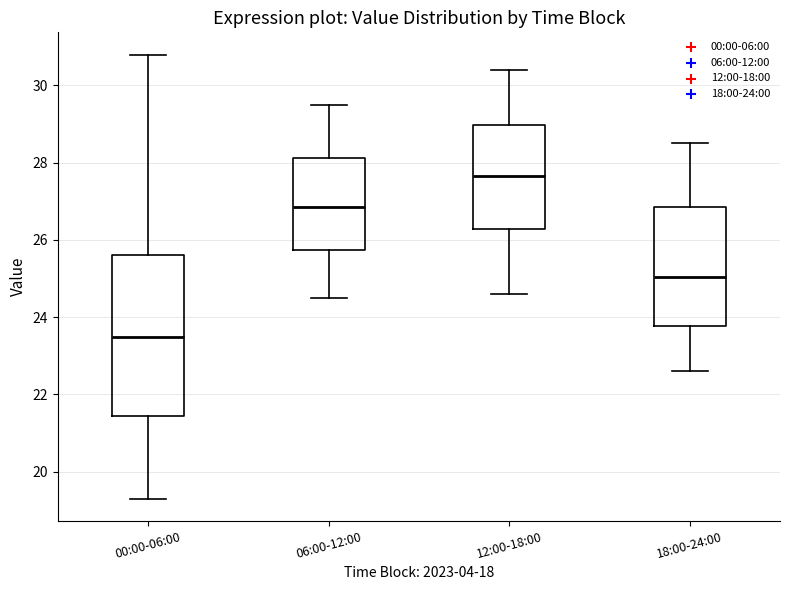

Which box has the lowest median line?

00:00-06:00